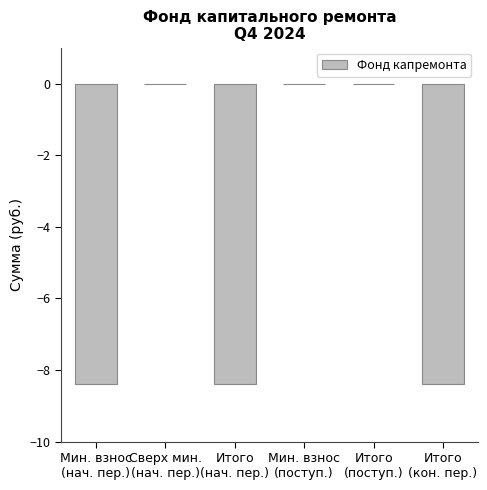

What is the sum of all values?

-25.2